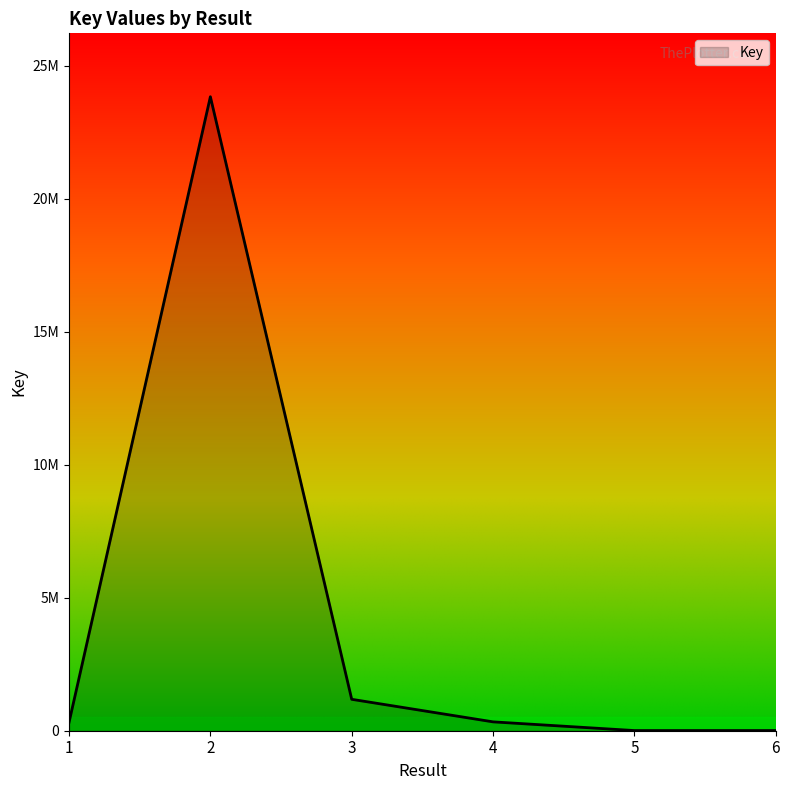

Is this an area chart (filled region under the line)?

Yes